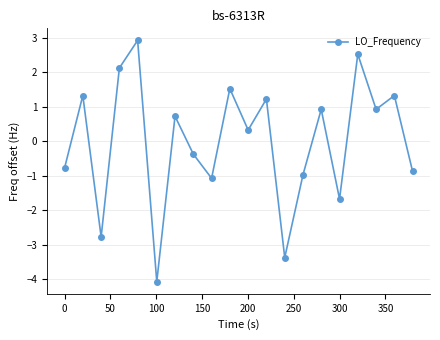

What is the difference between the second highest and second lowest values?

5.9